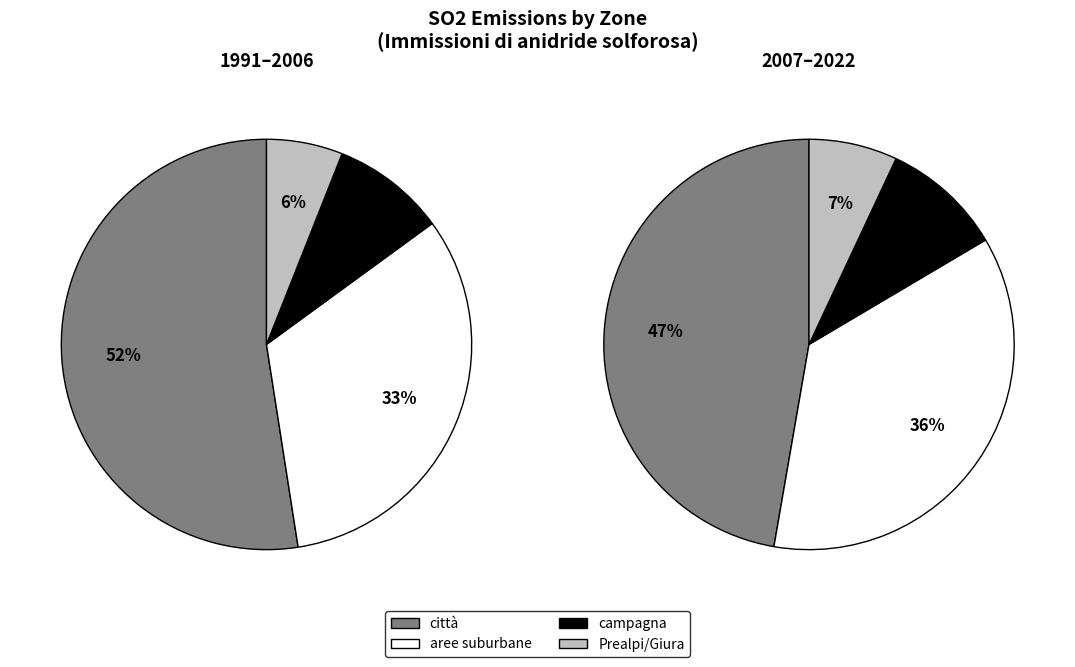

What is the majority slice?

città